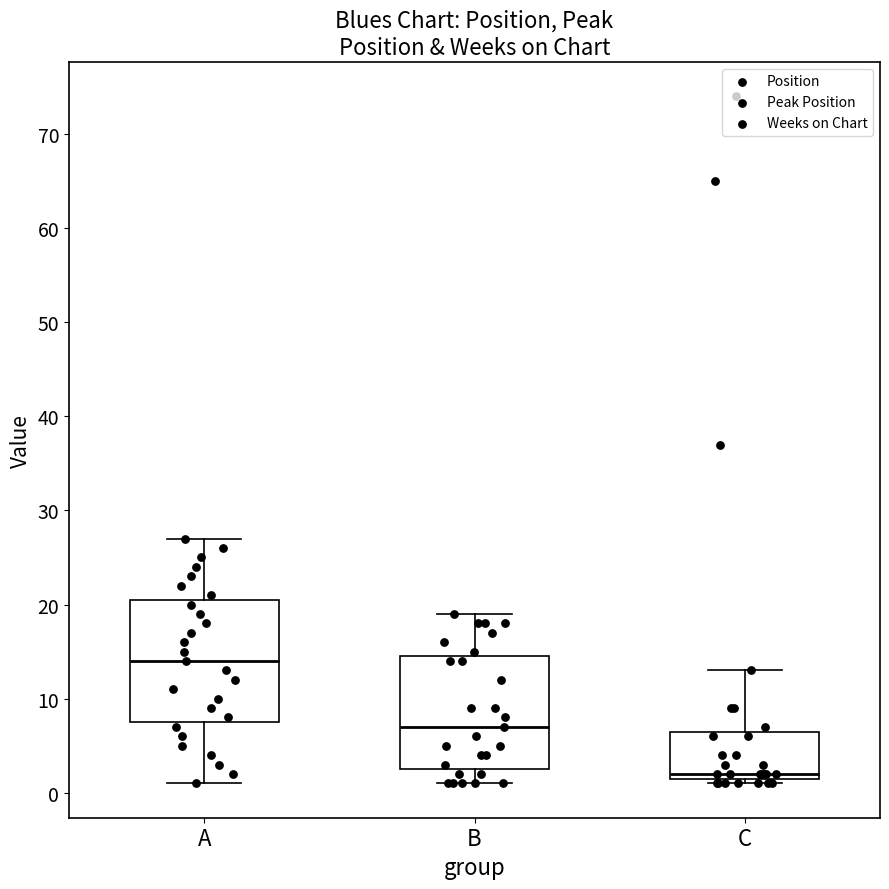

Reading left to right, transcribe this box plot: for each box, give where its median line is, the range the box spans, and where its two whiskers end, as read against the y-axis. The values are not printed on the chart, so give them approximately, as read against the axis.

A: median 14, box 8 to 21, whiskers 1 to 27
B: median 7, box 3 to 15, whiskers 1 to 19
C: median 2 (just above the box's lower edge), box 2 to 7, whiskers 1 to 13